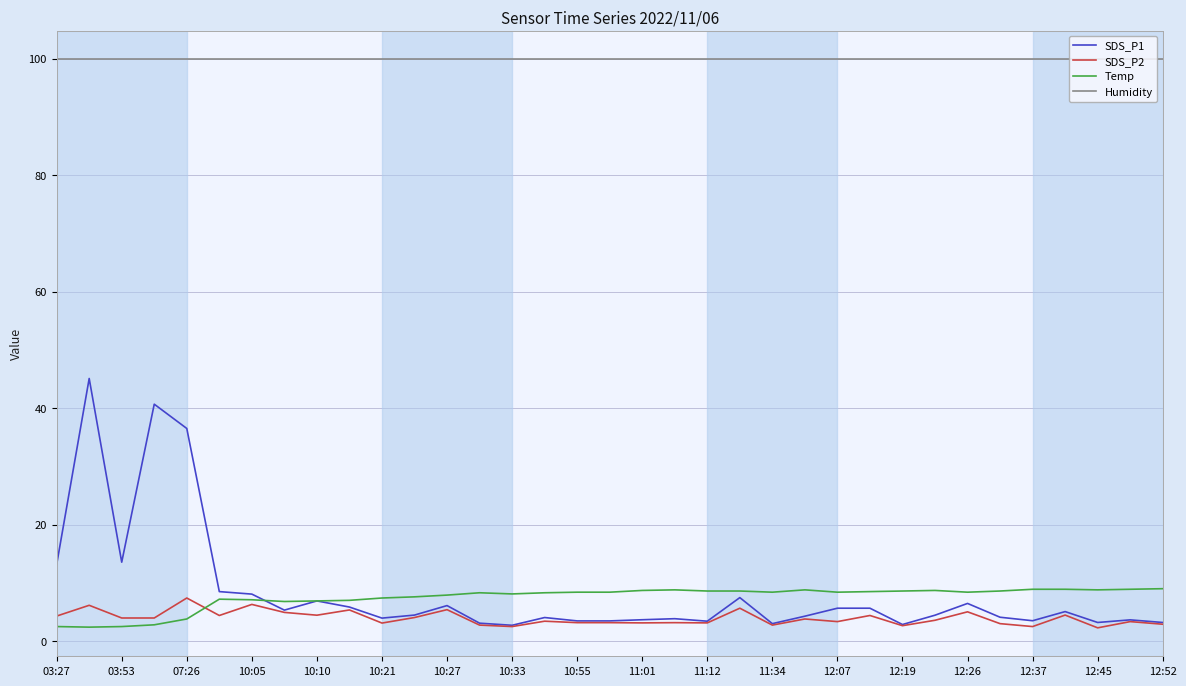

How many categories are shown in the chart?

35